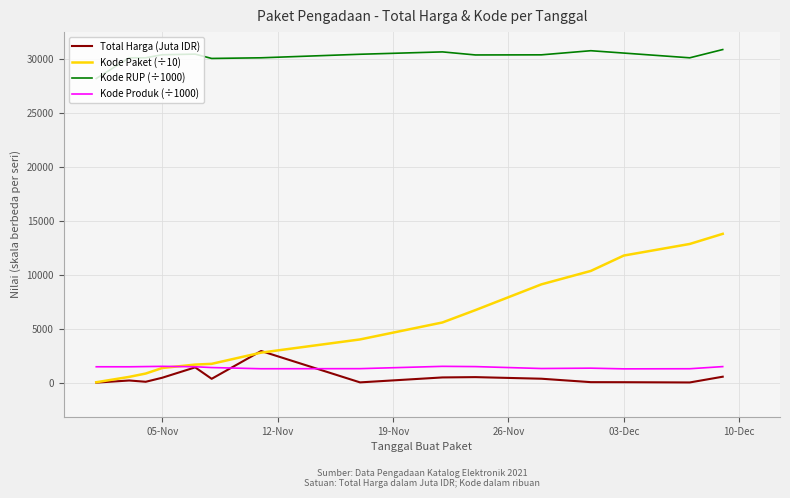

Which series has the largest total across all categories?

Kode RUP (÷1000)